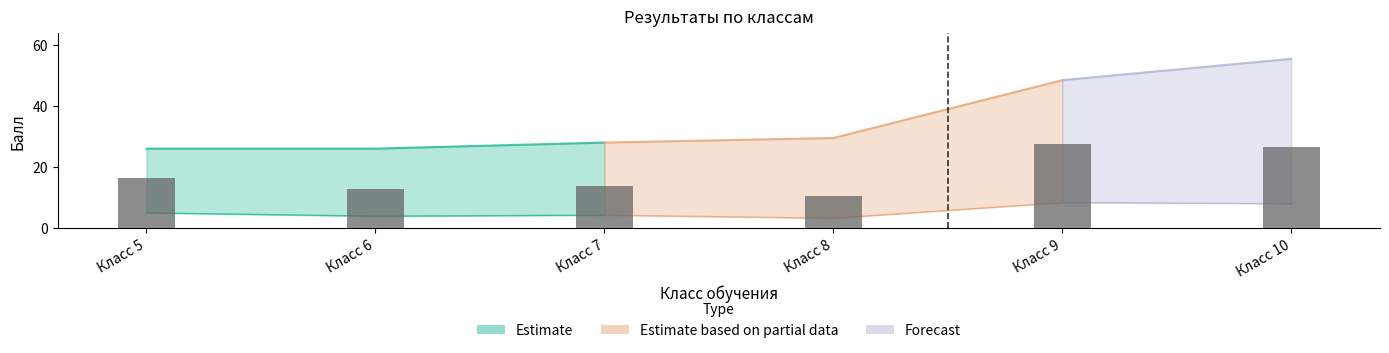

What is the difference between the values at Класс 6 and Класс 9?

14.9